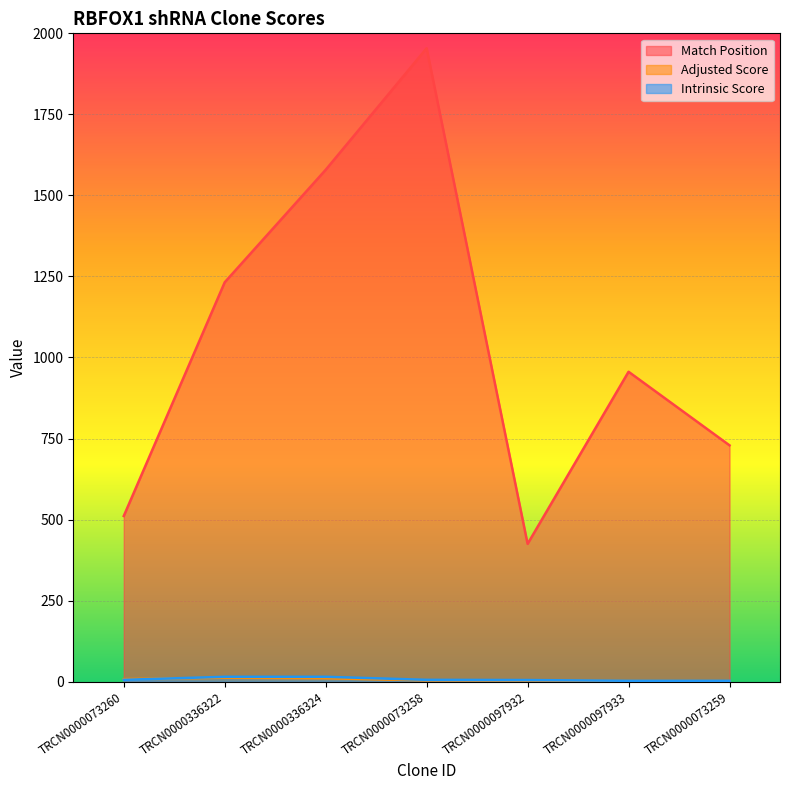

What is the sum of the Match Position values at TRCN0000336324 and TRCN0000097932?

2004.0